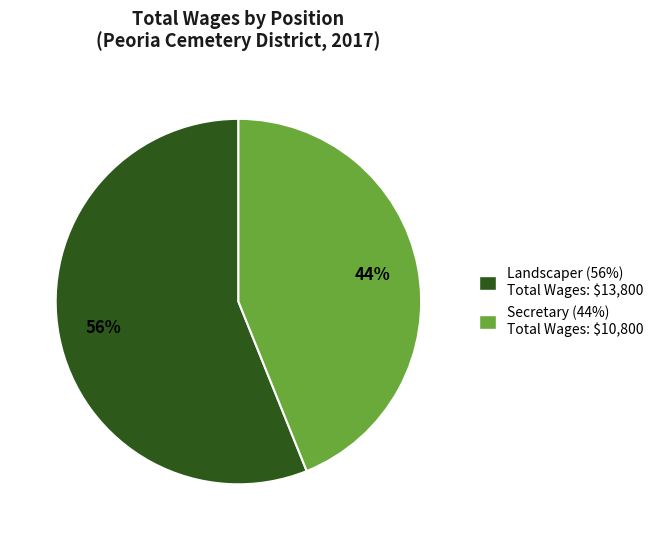

Is Landscaper the majority of the pie?

Yes